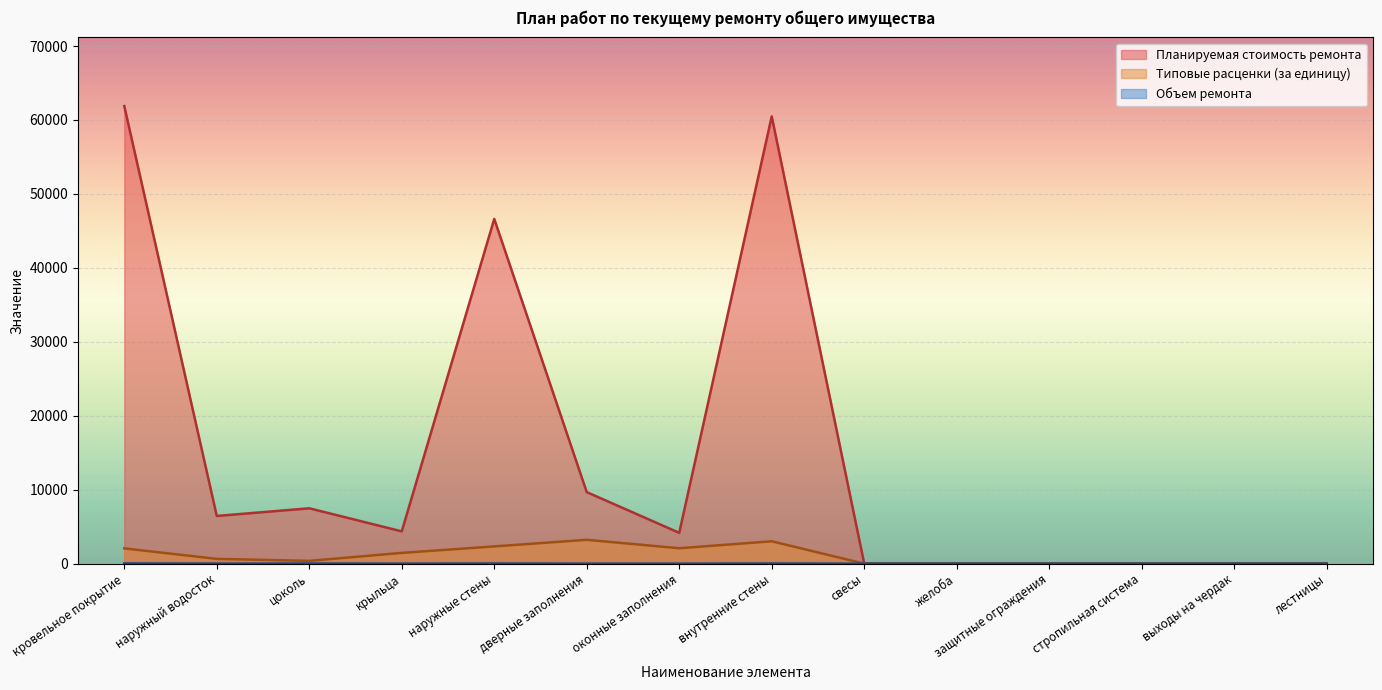

What is the approximate value of Объем ремонта at крыльца?

3.0